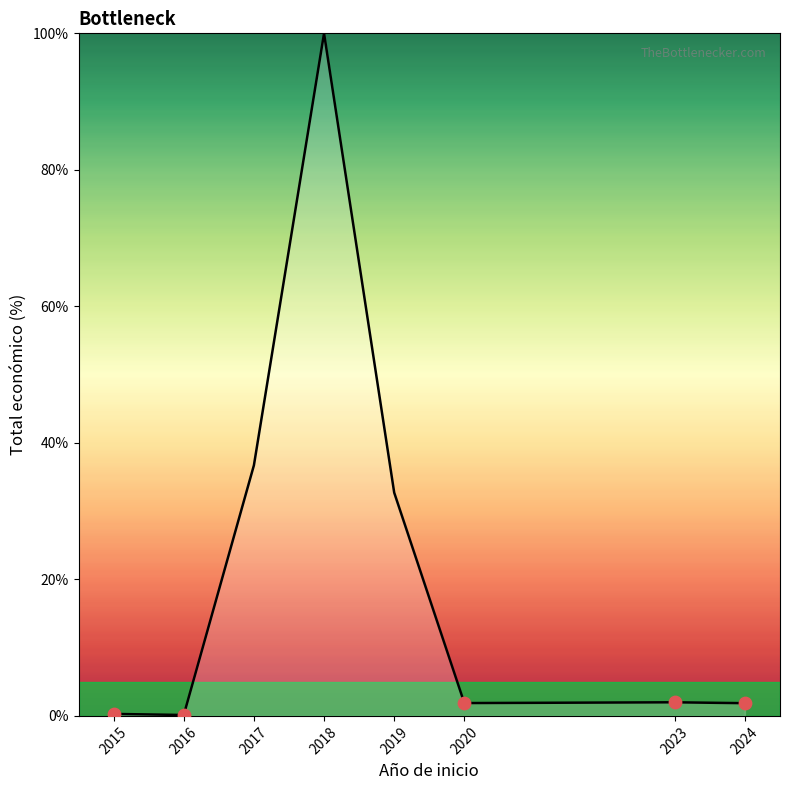

What is the ratio of the value at 2019 to the value at 2018?

0.3